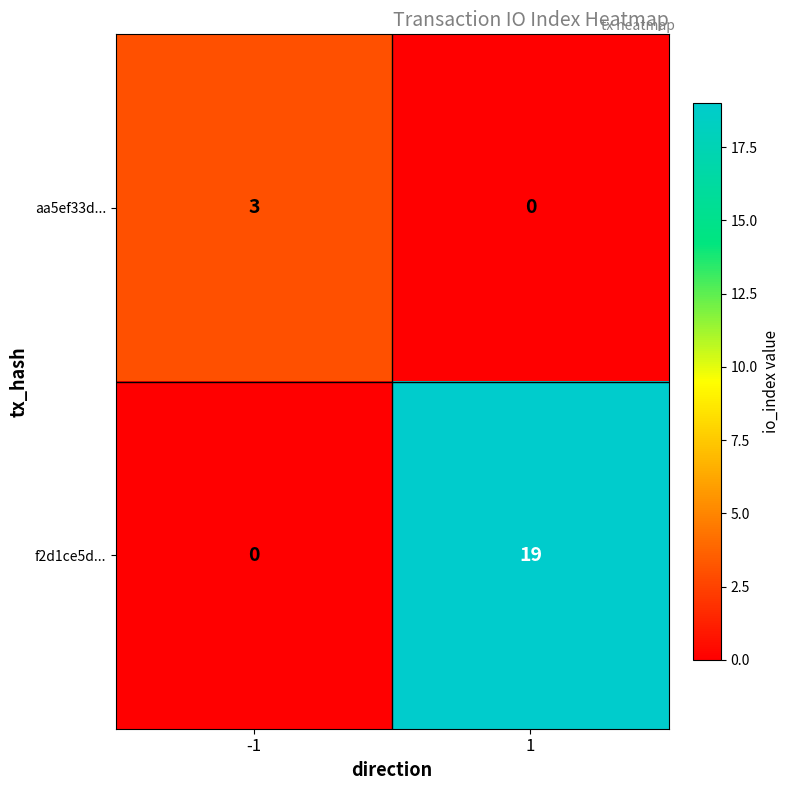

List the series in order of their peak value, lowest first.

aa5ef33d..., f2d1ce5d...